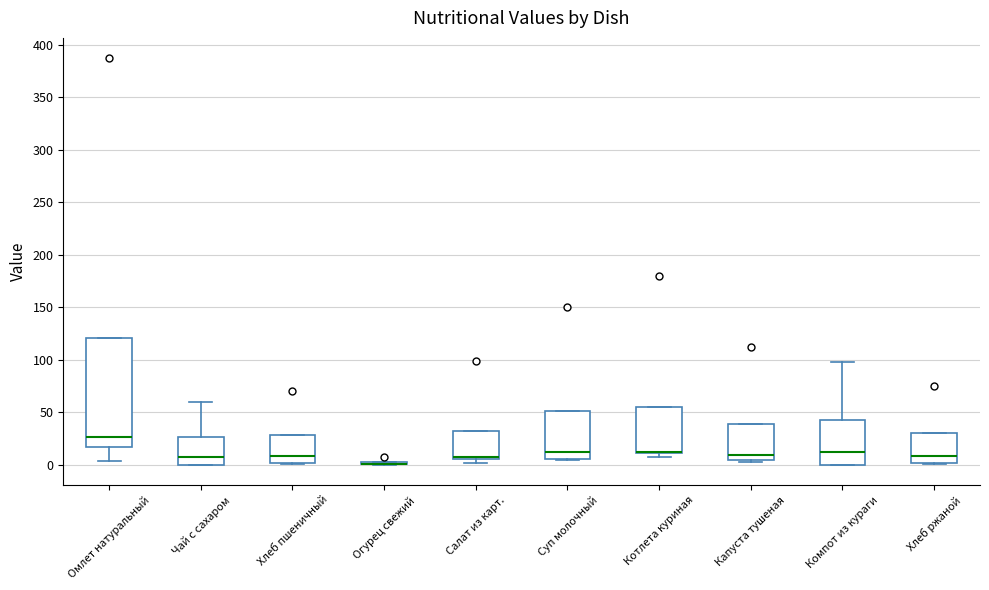

Comparing the boxes themselves (not the whiskers), which one is the tallest?

Омлет натуральный